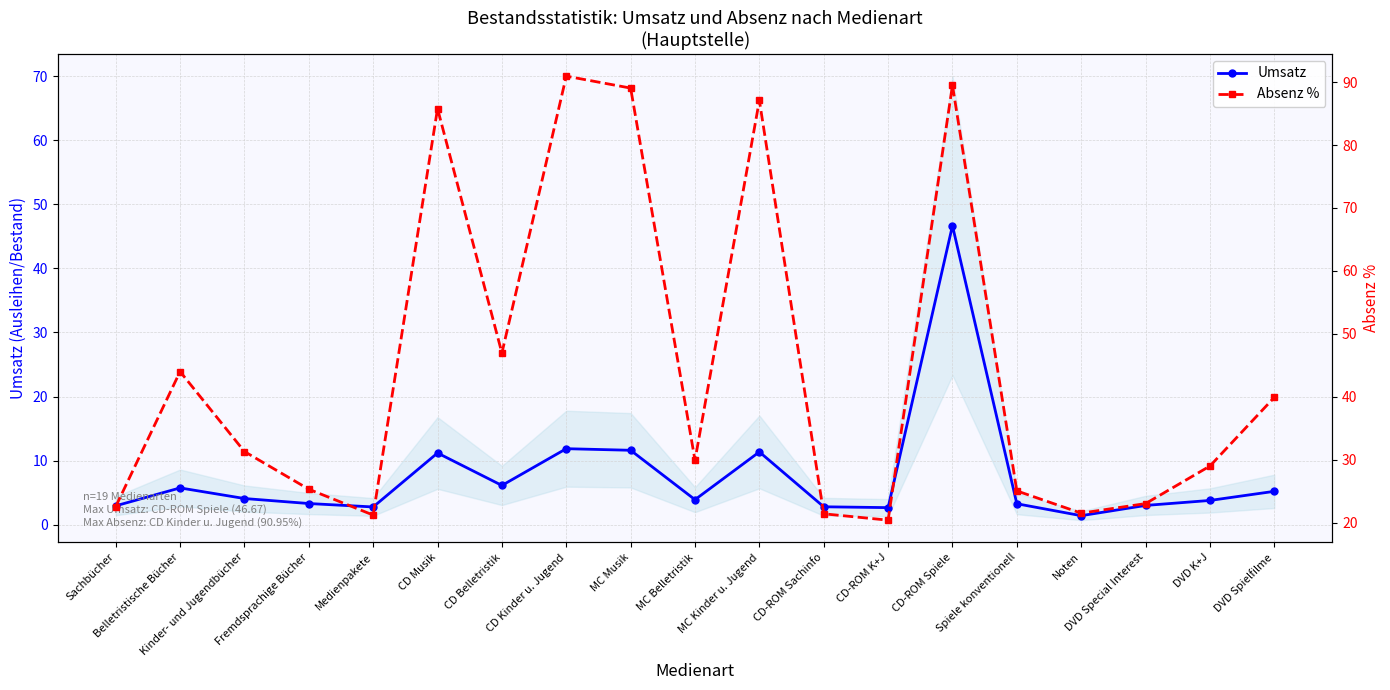

What is the maximum value for Absenz %?

90.9